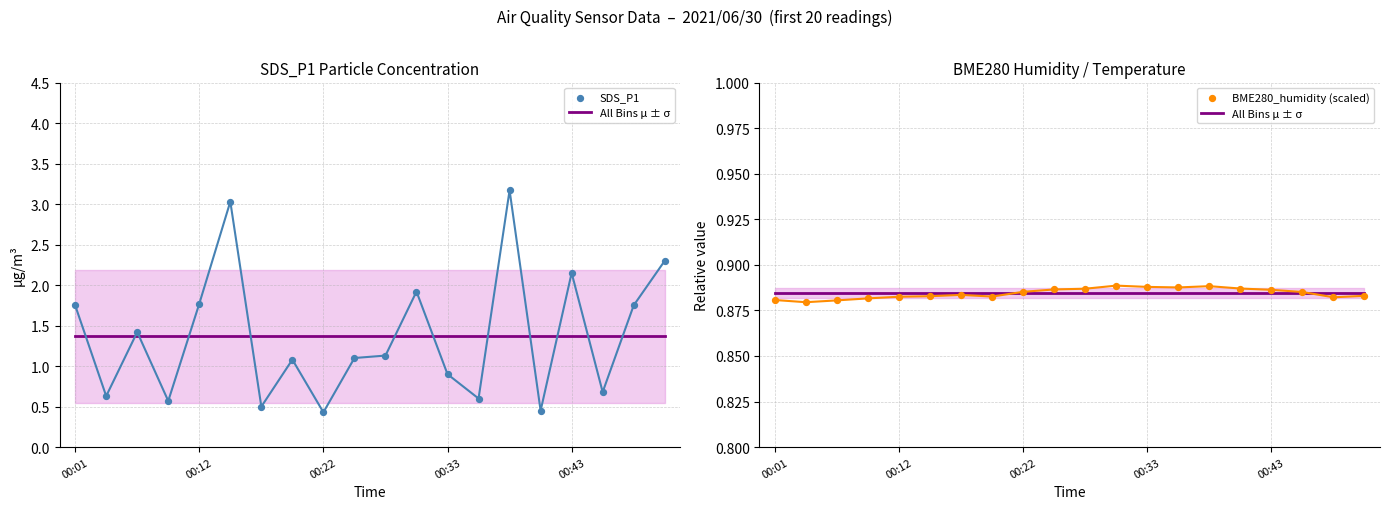

What is the total value across all series at 10?

2.9